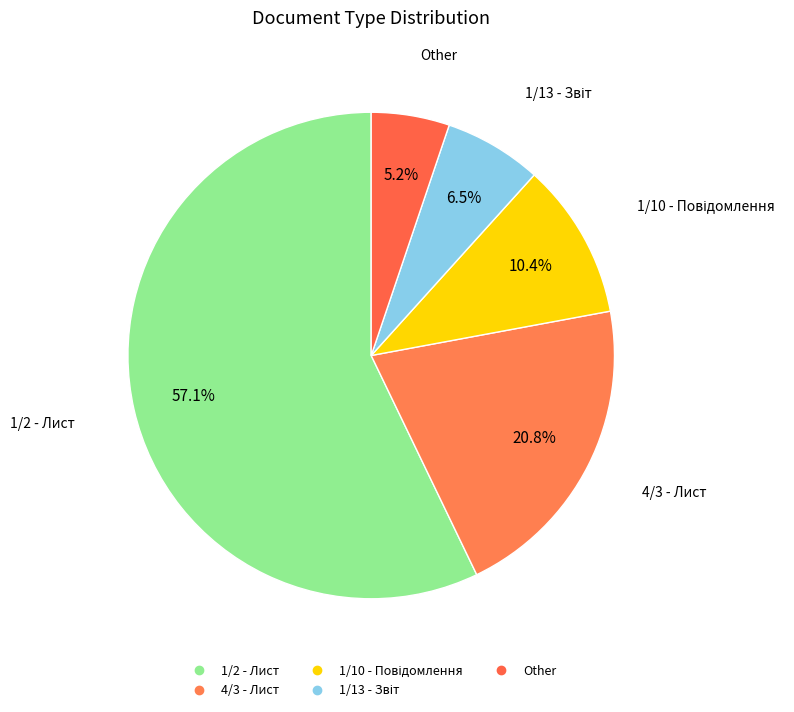

Count the number of slices in the pie.

5